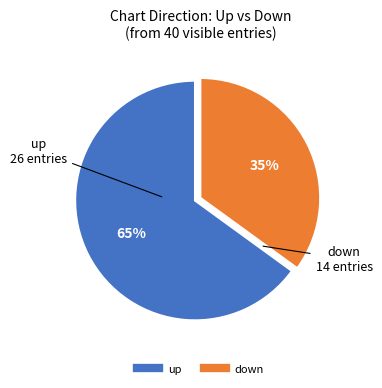

Do down and up together represent more than half of the pie?

Yes